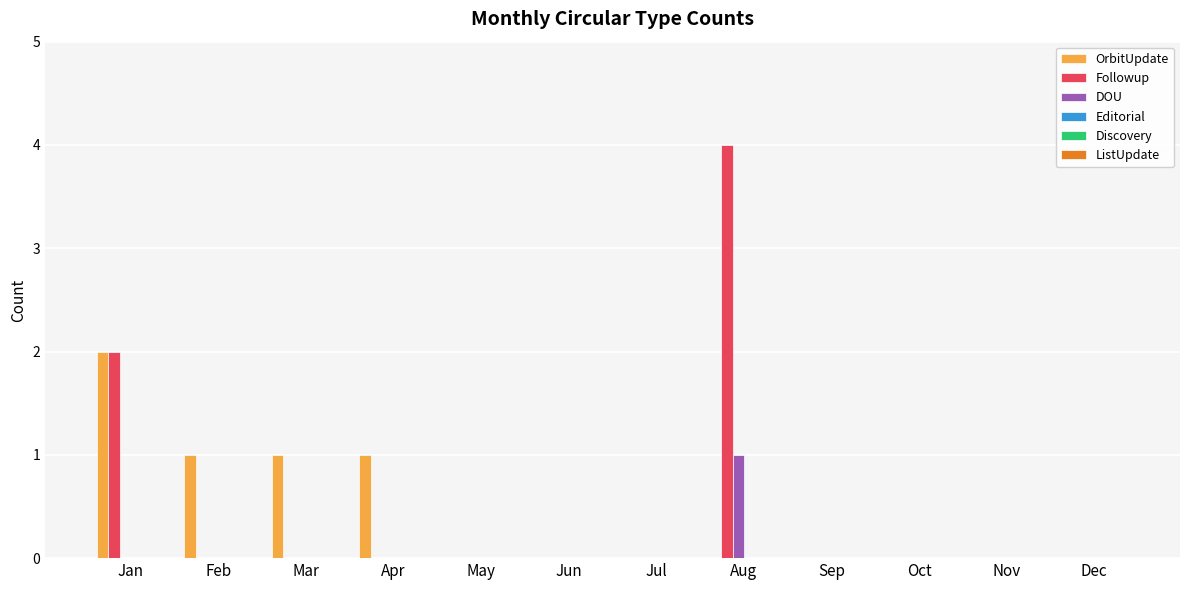

Is the value of Followup at May greater than the value of DOU at Aug?

No